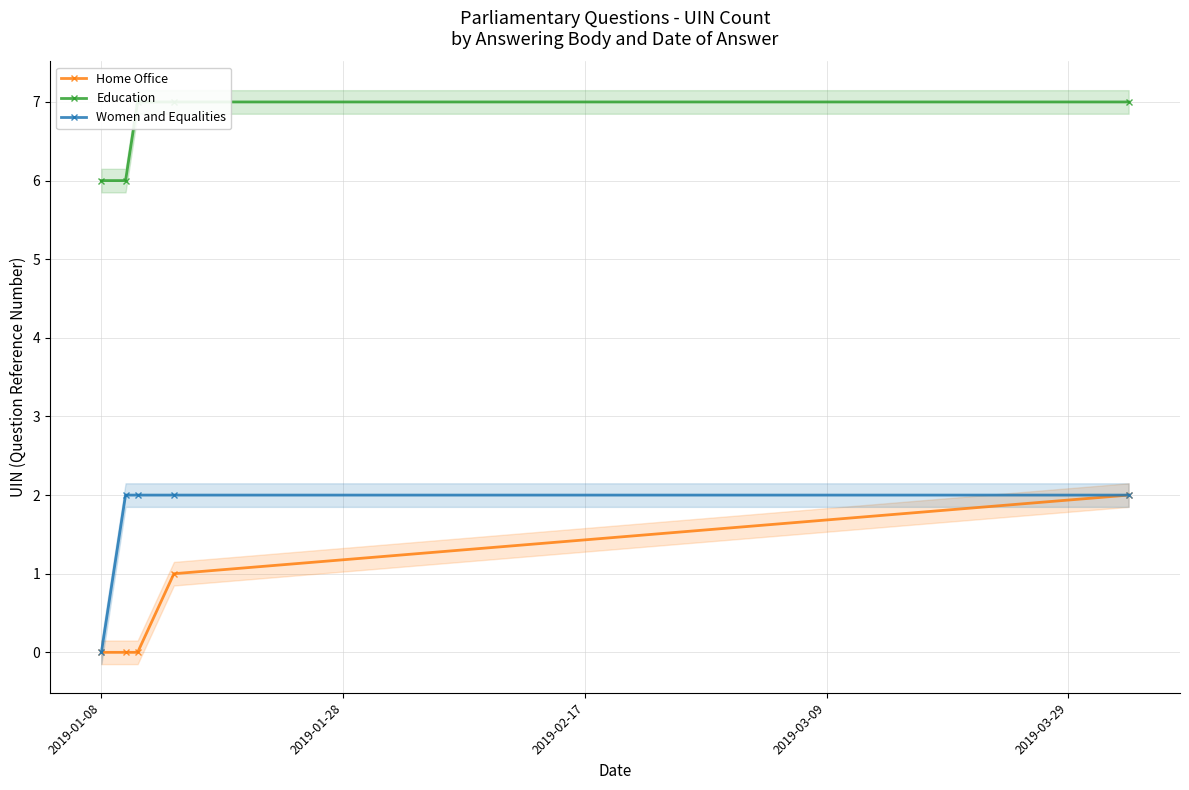

True or false: Women and Equalities and Education cross at least once.

False